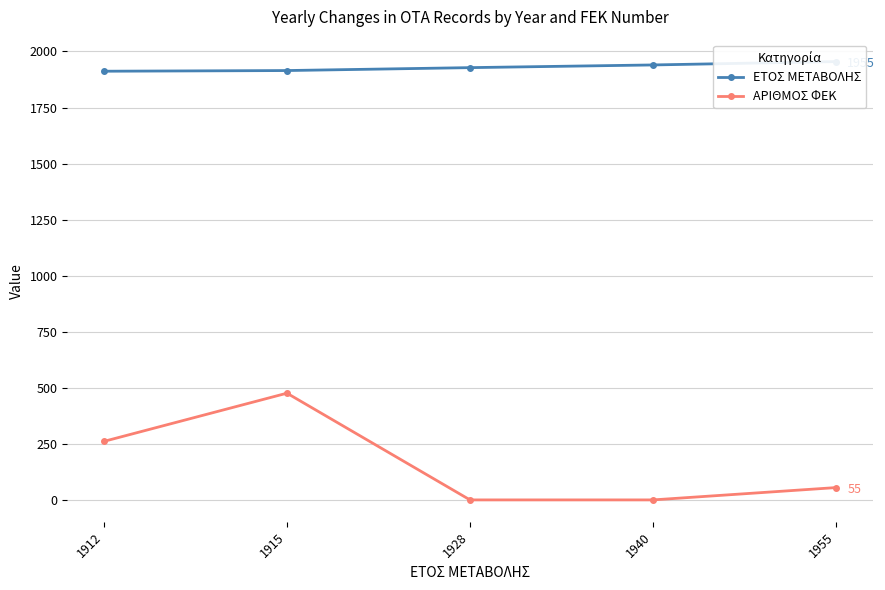

Does the chart have visible grid lines?

Yes